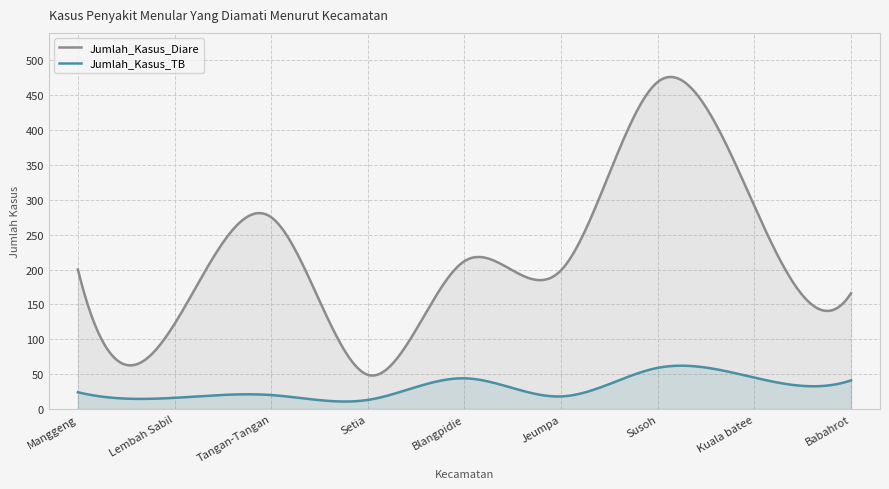

List the series in order of their overall mean, highest first.

Jumlah_Kasus_Diare, Jumlah_Kasus_TB